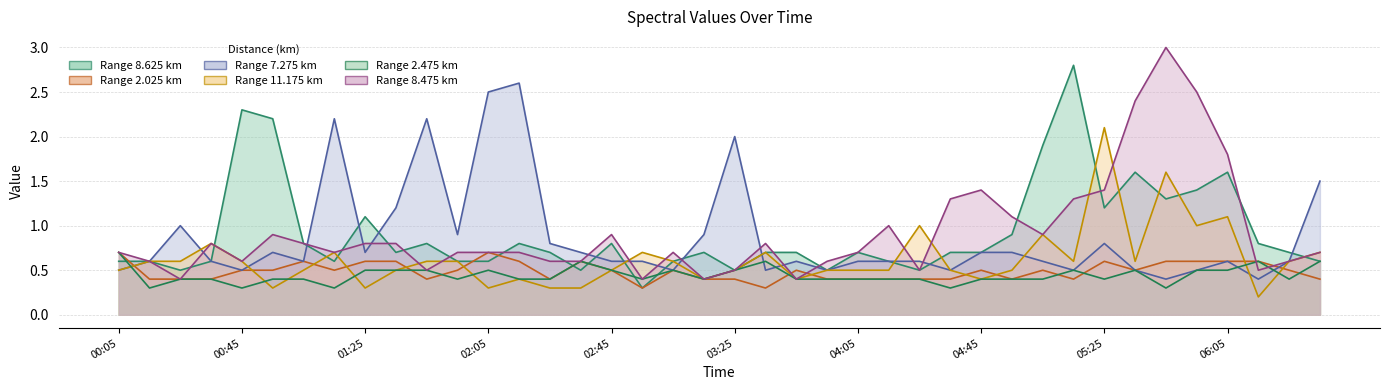

Rank the series at 2014/08/20 01:35 from highest to lowest value.

7.275, 8.475, 8.625, 2.025, 11.175, 2.475